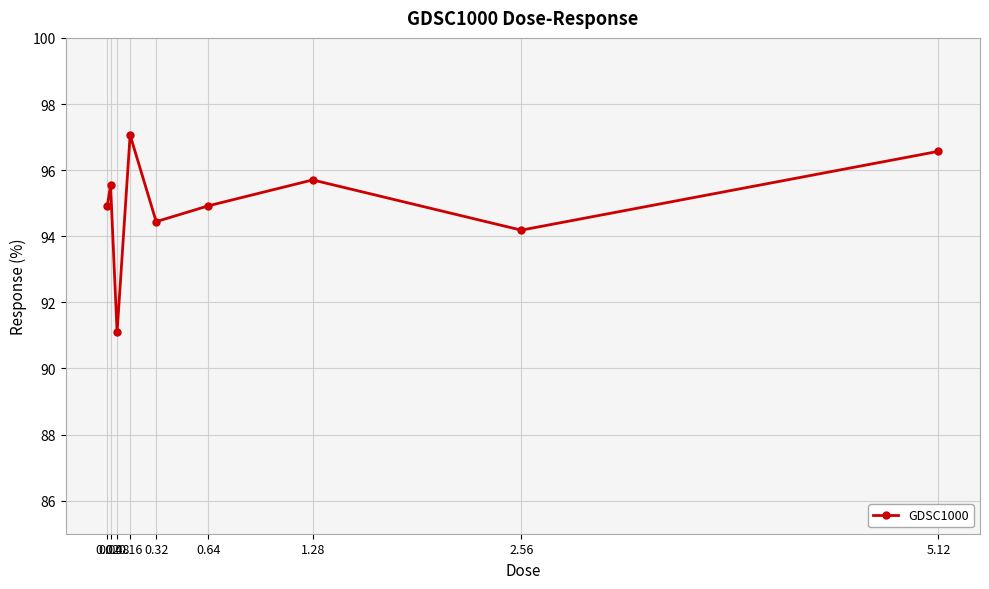

What is the label of the 1st point from the left?

0.02